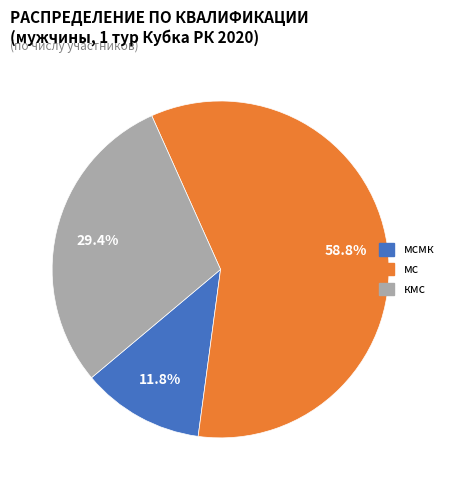

Count the number of slices in the pie.

3